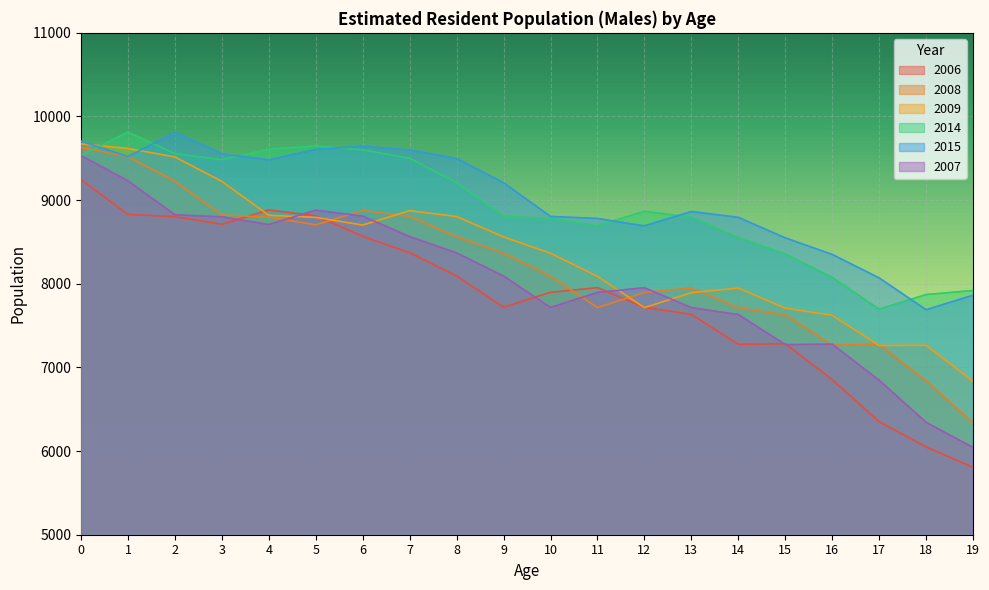

In 2014, how many points are higher than both neighbors (excluding endpoints)?

3